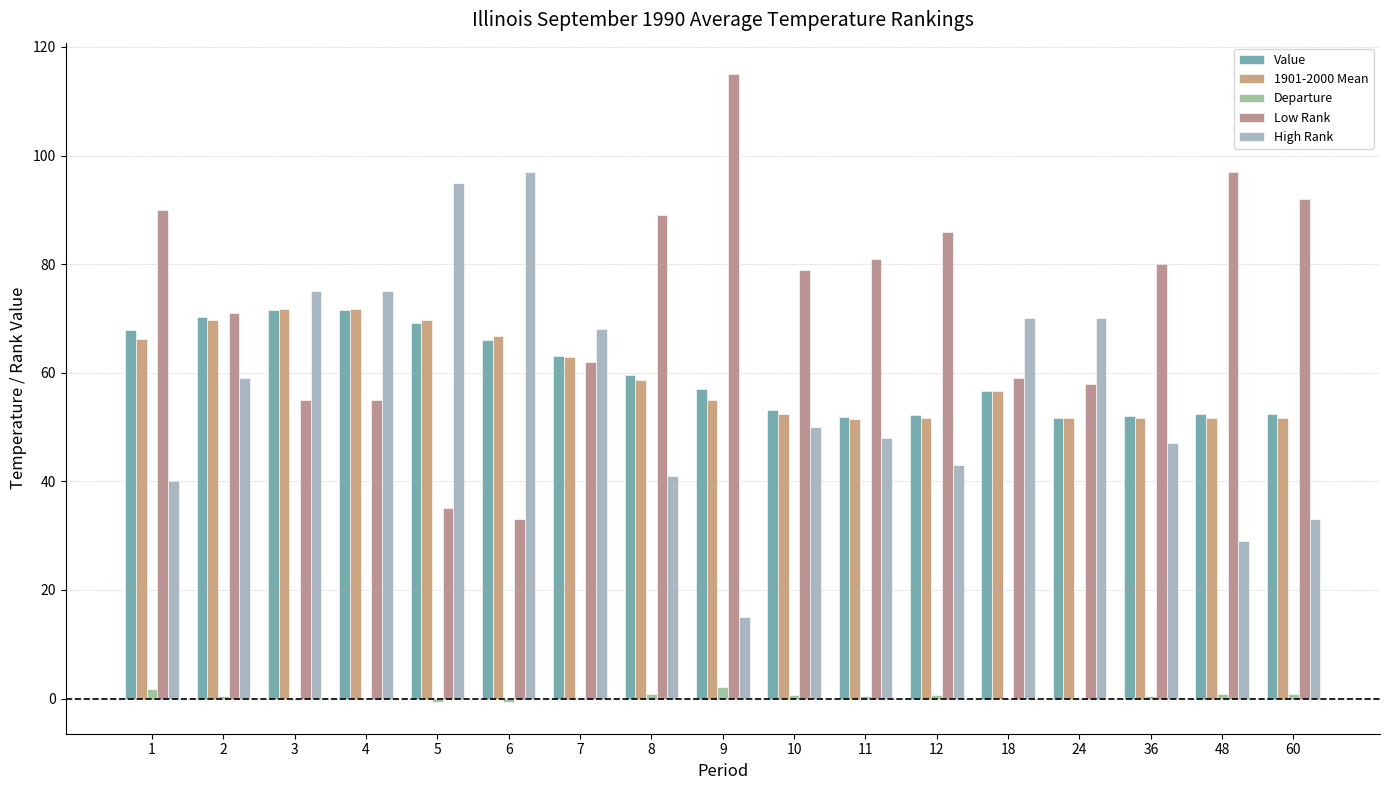

At which category is the sum across all series the highest?

4